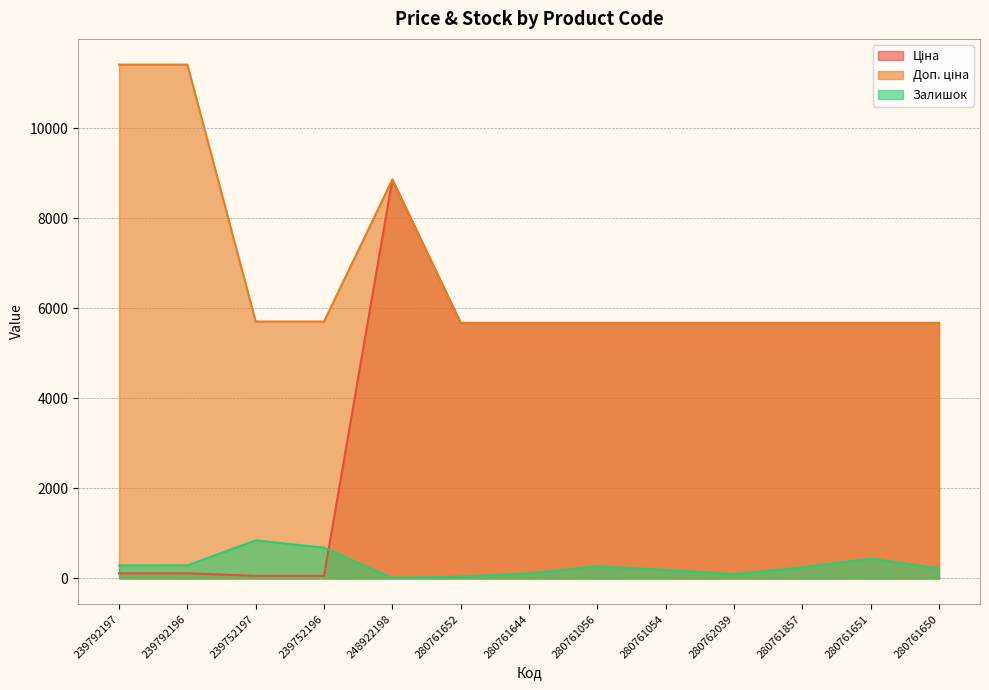

Rank the series by their average value, from lowest to highest.

Залишок, Ціна, Доп. ціна